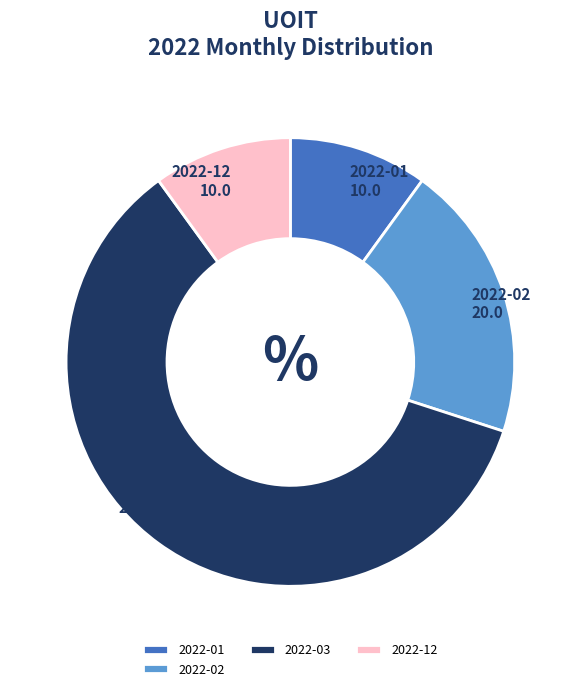

What is the largest slice in the pie chart?

2022-03